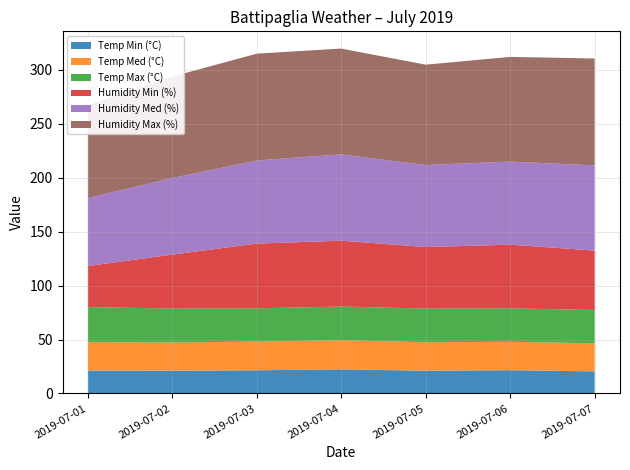

Reading left to right, list all the values displayed in this chart.

Temp Min (°C): 21.3	21.1	21.5	22.4	21.1	21.6	20.5
Temp Med (°C): 26.3	26.2	26.6	27.0	26.4	26.3	26.1
Temp Max (°C): 32.5	31.4	30.8	31.2	31.2	31.0	30.8
Humidity Min (%): 38.0	50.0	60.0	61.0	57.0	59.0	55.0
Humidity Med (%): 63.0	71.0	77.0	80.0	76.0	77.0	79.0
Humidity Max (%): 86.0	94.0	99.0	98.0	93.0	97.0	99.0